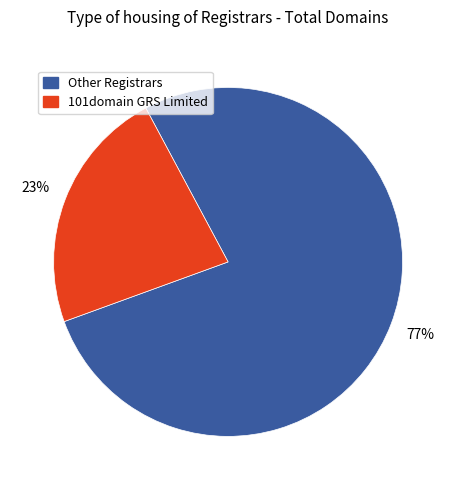

To the nearest percent, what percentage of the pie is Other Registrars?

77%